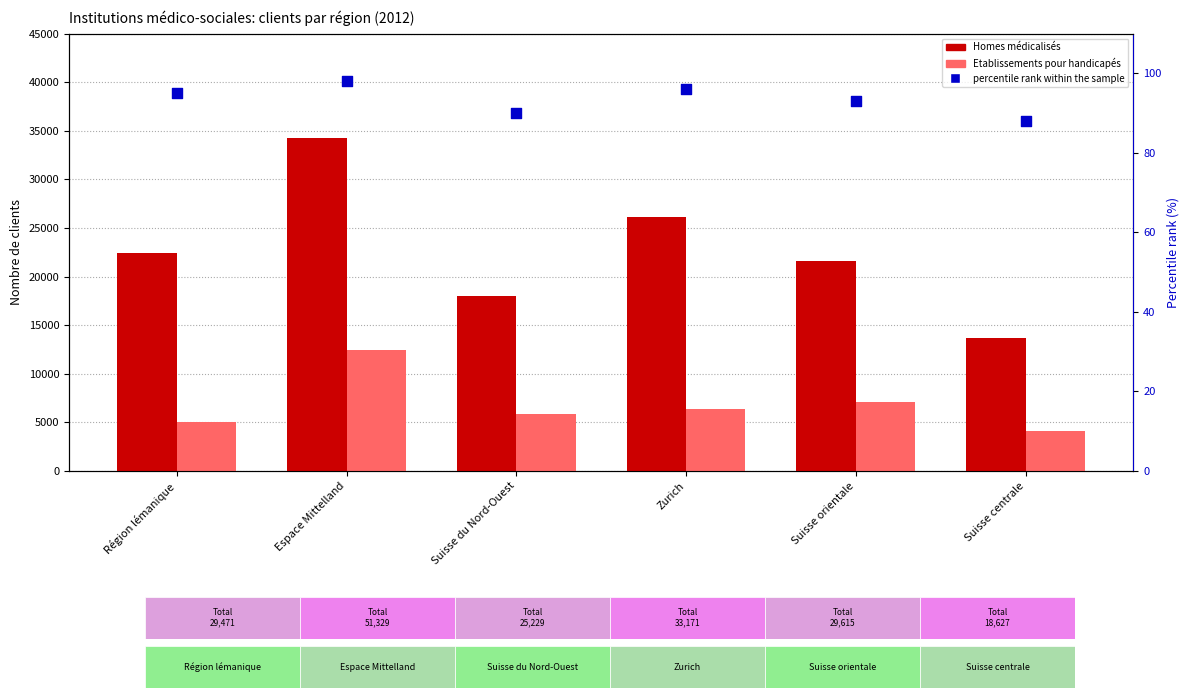

What are all the series names shown in the legend?

Homes médicalisés, Etablissements pour handicapés, percentile rank within the sample